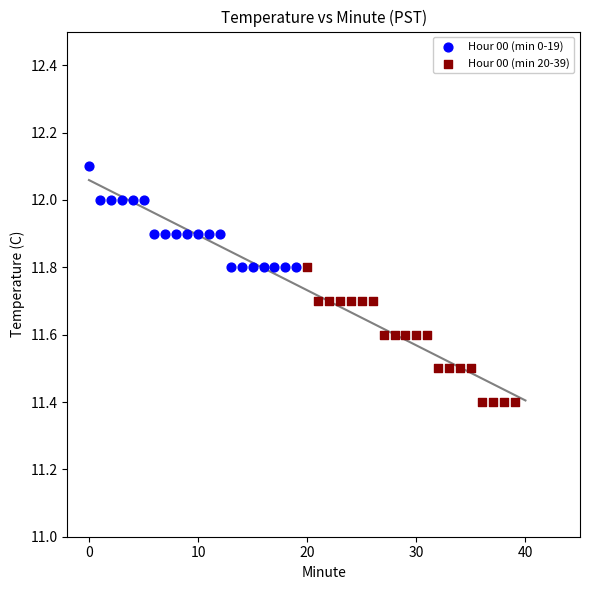

Which series has the widest spread of Y values?

Hour 00 (min 20-39)